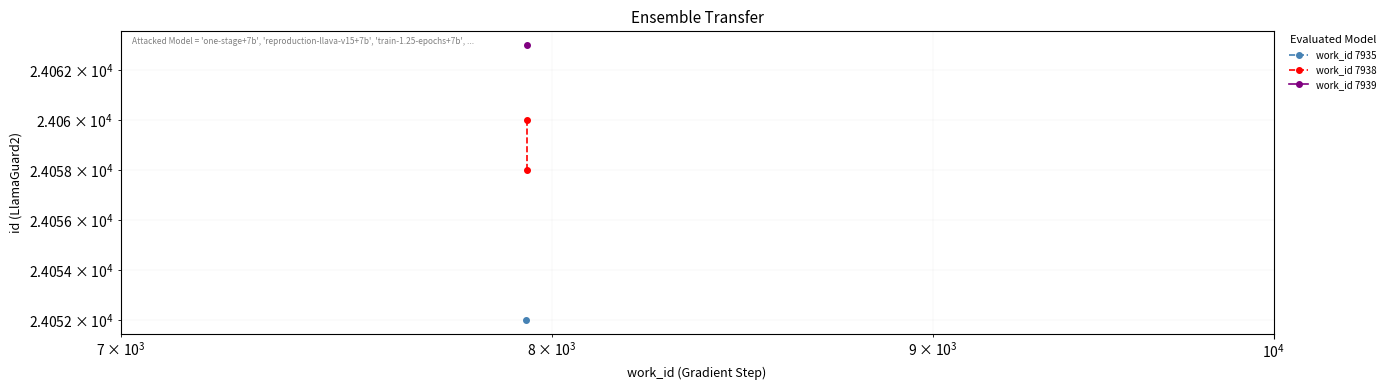

How many values are between 24058 and 24060?

2